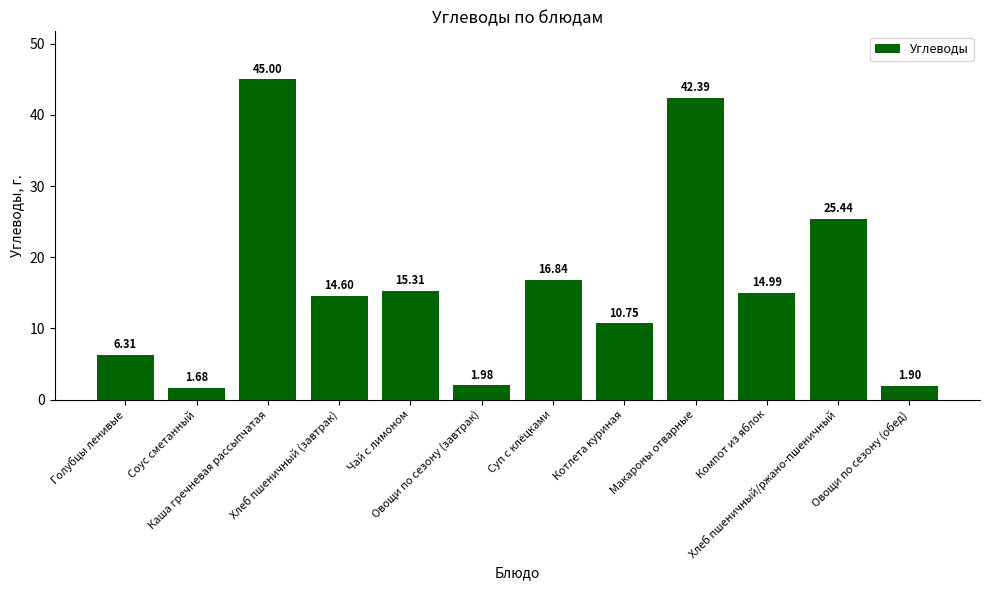

How many values are below 14?

5